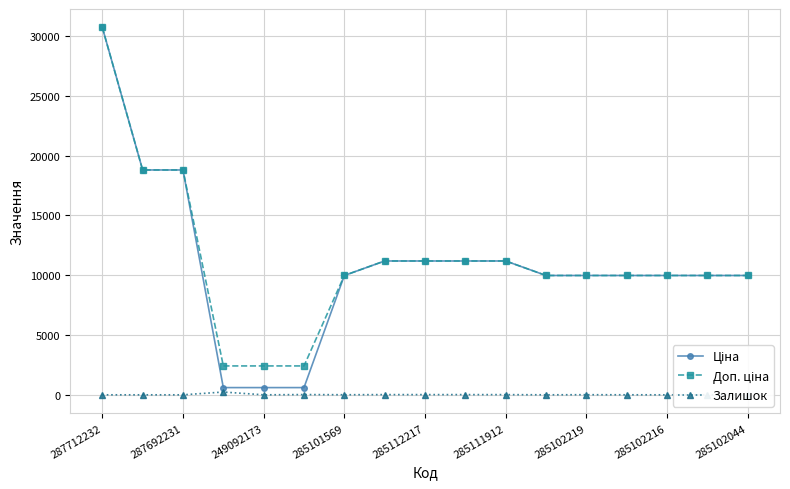

How many data points does each series have?

17